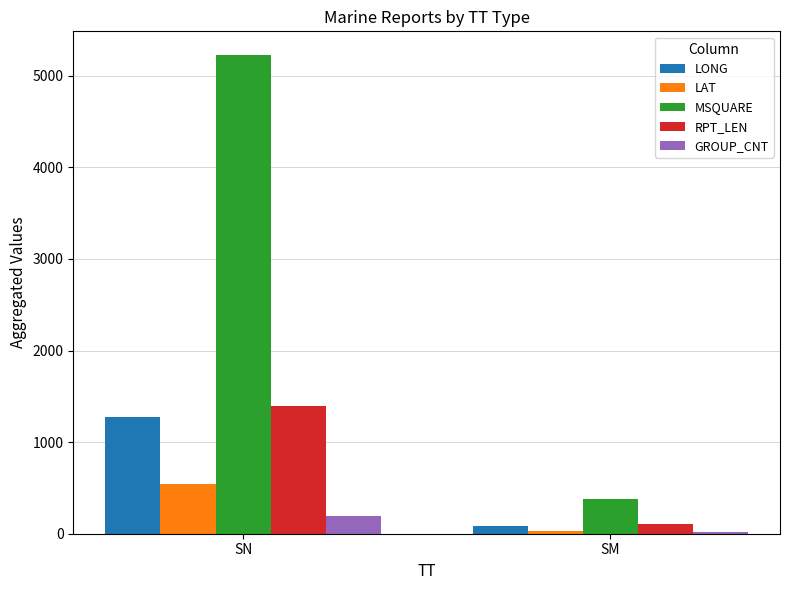

Which category has the highest value across all series?

SN